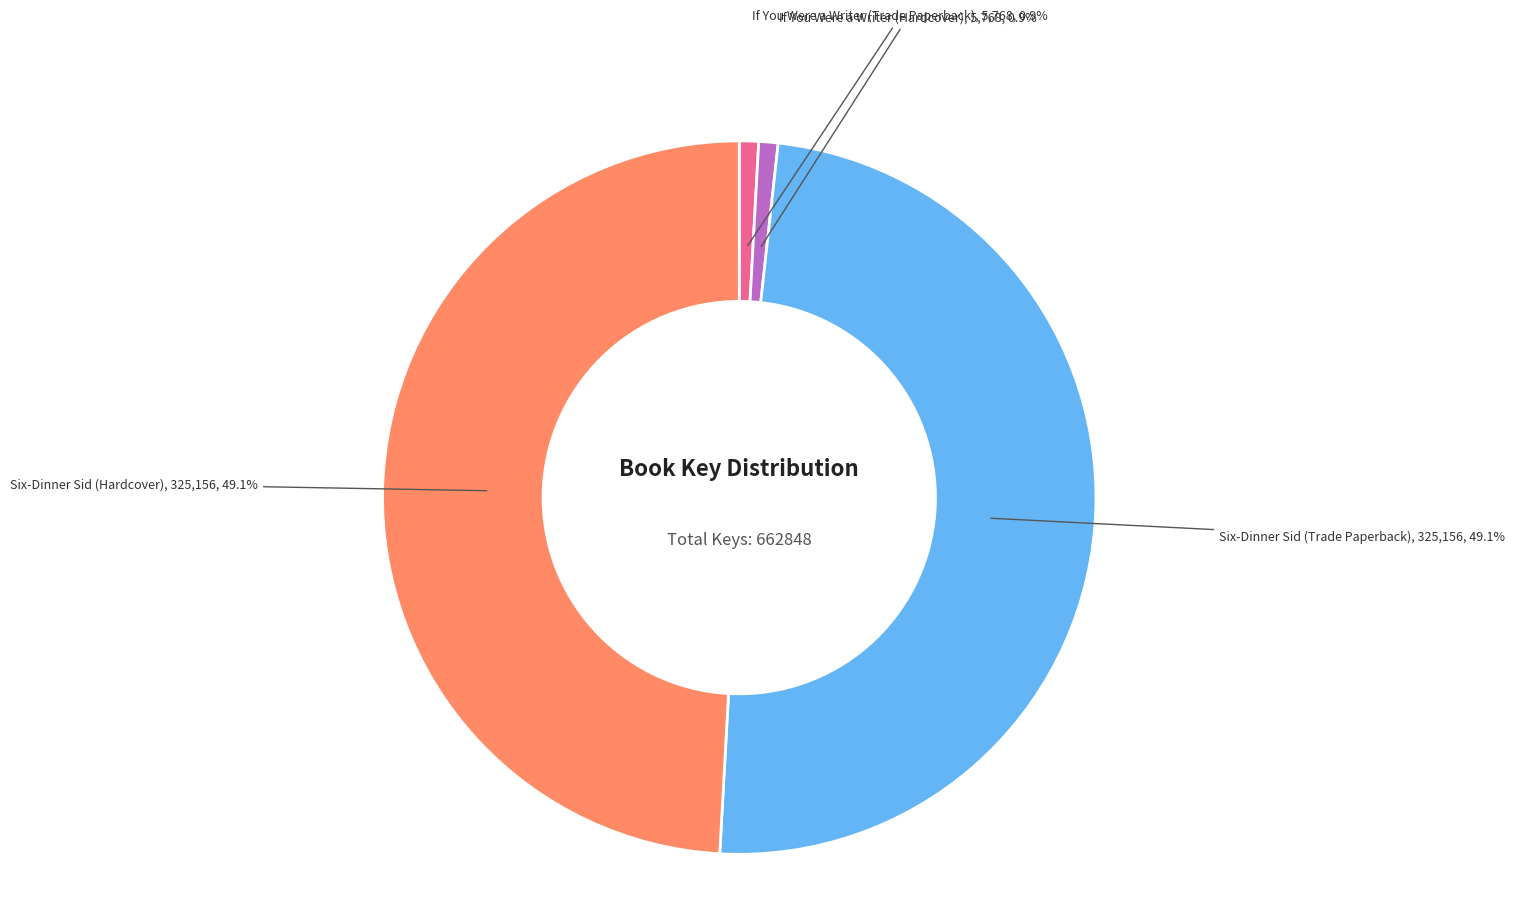

To the nearest percent, what is the average slice percentage?

25%